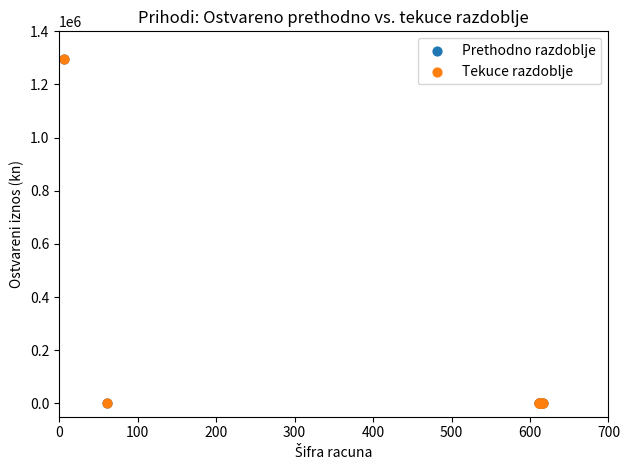

What are all the series names shown in the legend?

Prethodno razdoblje, Tekuce razdoblje